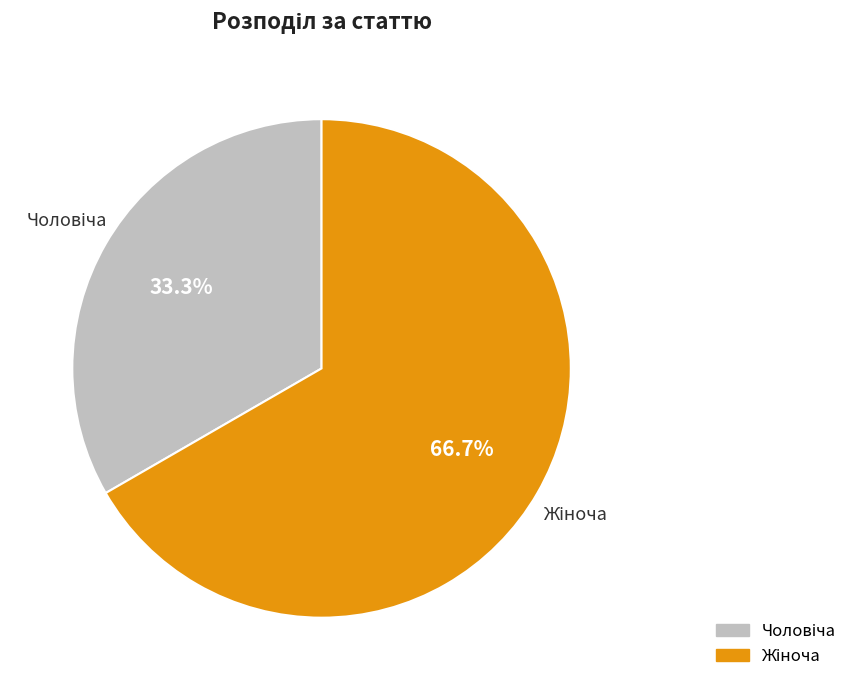

Is there a majority slice in this chart?

Yes